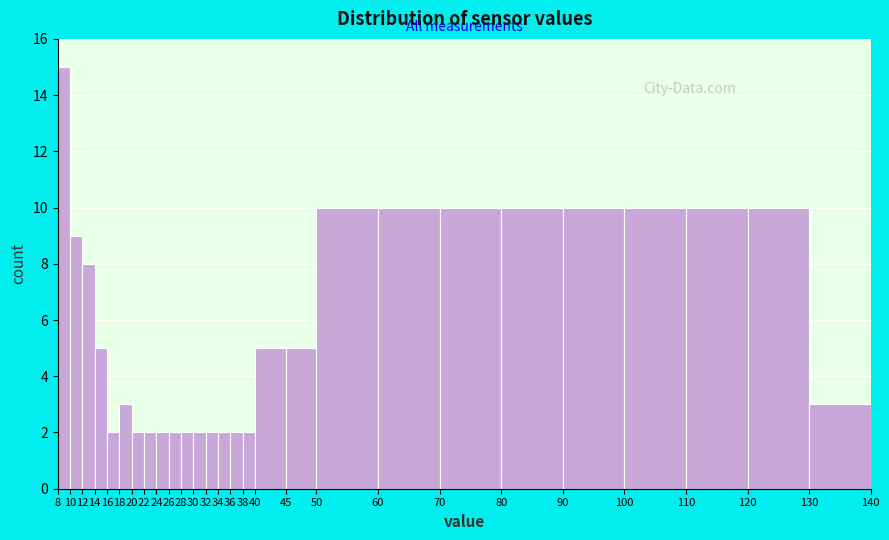

Reading left to right, transcribe this chart: for each bar, give the range it covers on the x-axis and its height. The values are not printed on the chart, so give them approximately, as read against the axis.

8 to 10: 15
10 to 12: 9
12 to 14: 8
14 to 16: 5
16 to 18: 2
18 to 20: 3
20 to 22: 2
22 to 24: 2
24 to 26: 2
26 to 28: 2
28 to 30: 2
30 to 32: 2
32 to 34: 2
34 to 36: 2
36 to 38: 2
38 to 40: 2
40 to 45: 5
45 to 50: 5
50 to 60: 10
60 to 70: 10
70 to 80: 10
80 to 90: 10
90 to 100: 10
100 to 110: 10
110 to 120: 10
120 to 130: 10
130 to 140: 3